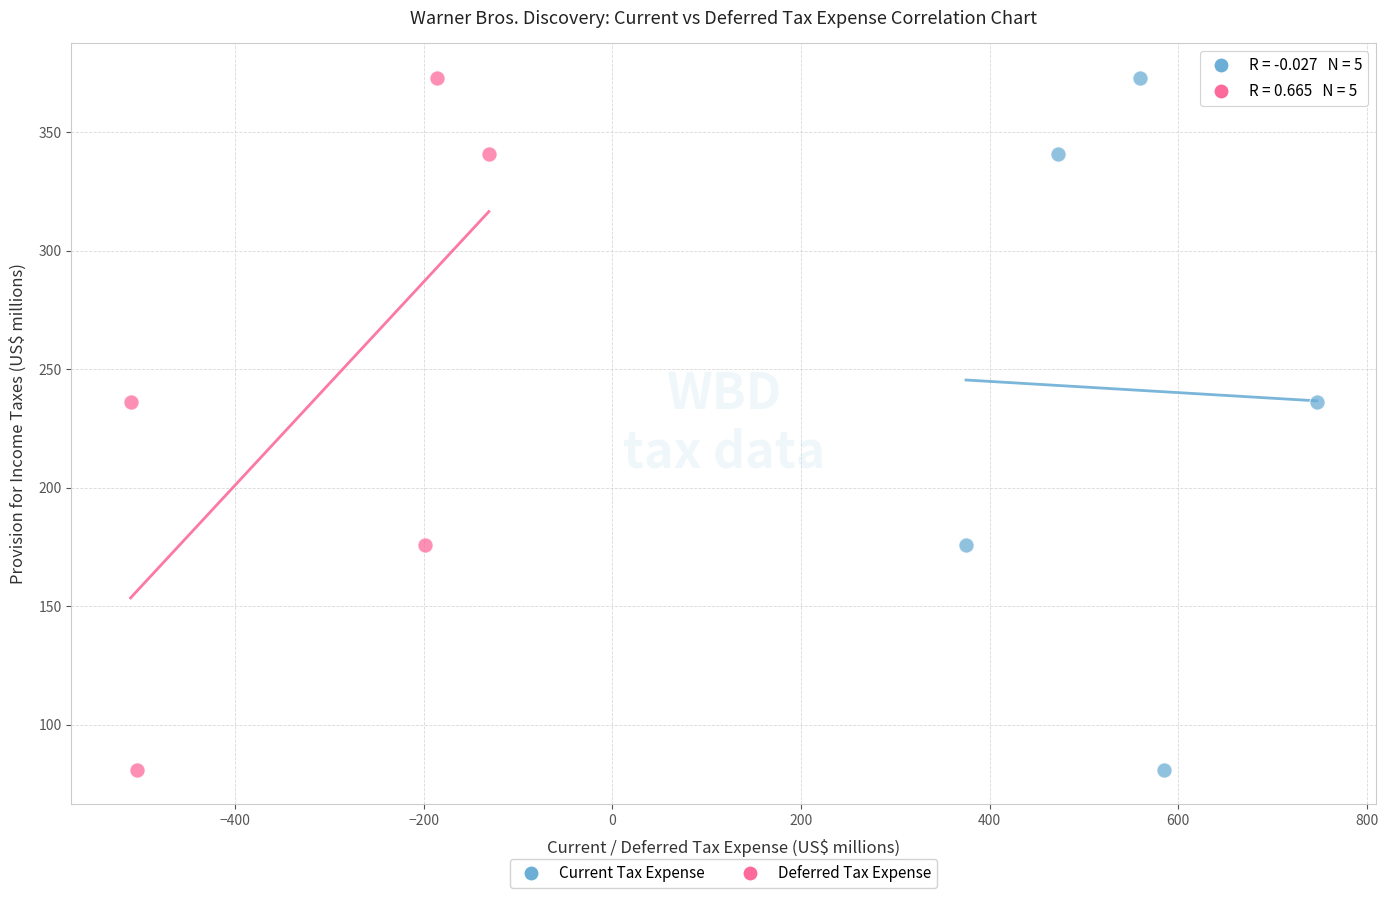

What are all the series names shown in the legend?

Current Tax Expense, Deferred Tax Expense